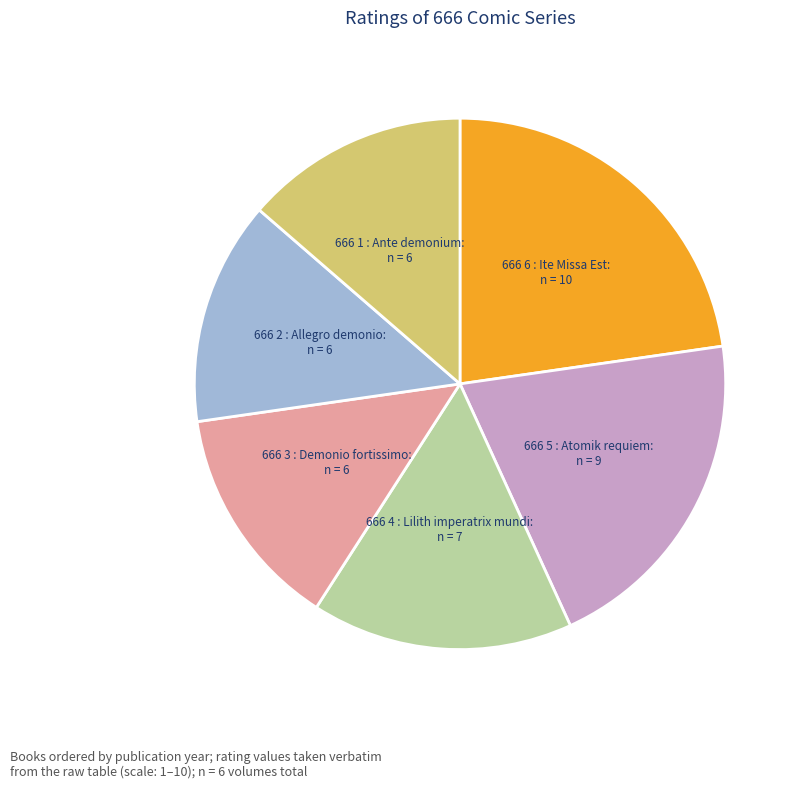

How many segments does this pie chart have?

6